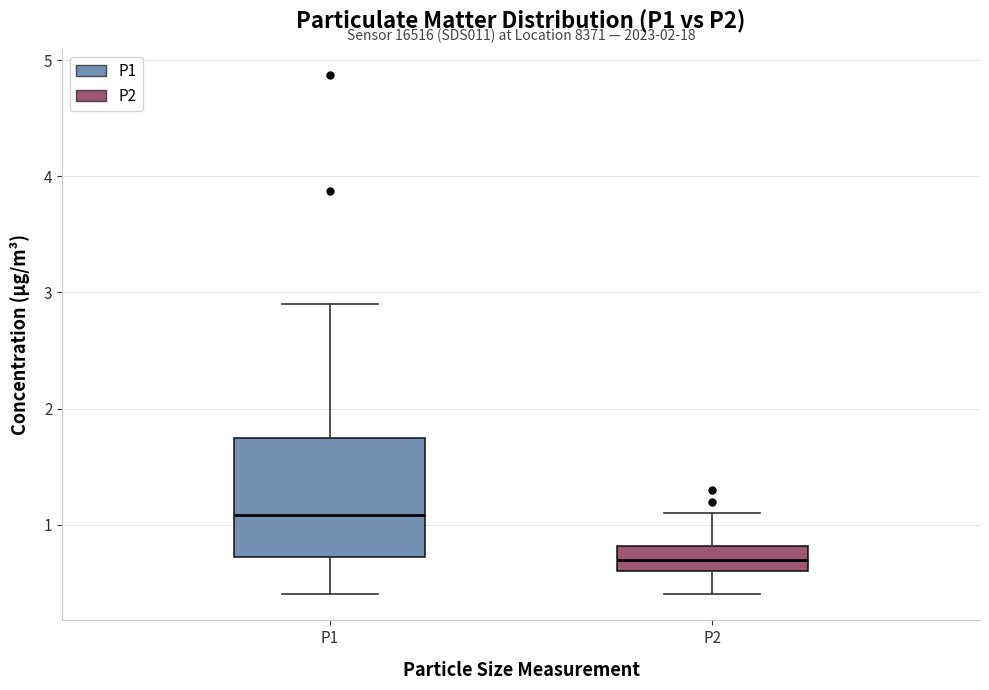

Which box's median line is the lowest?

P2